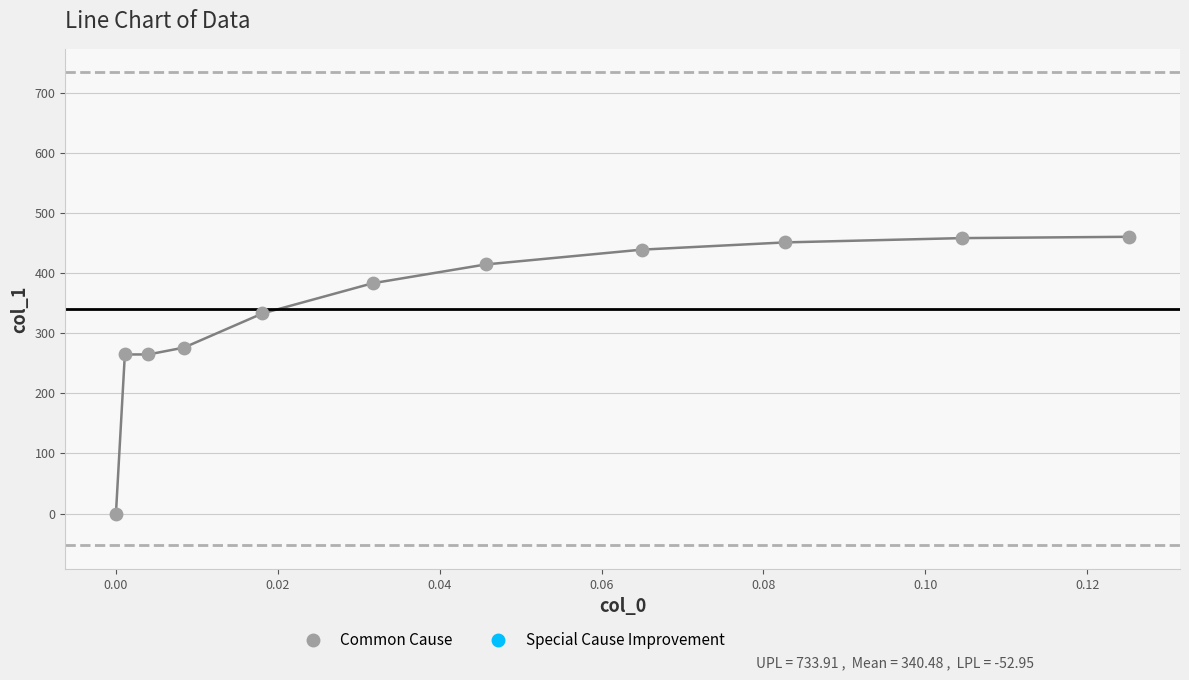

What is the average Y value?

340.5